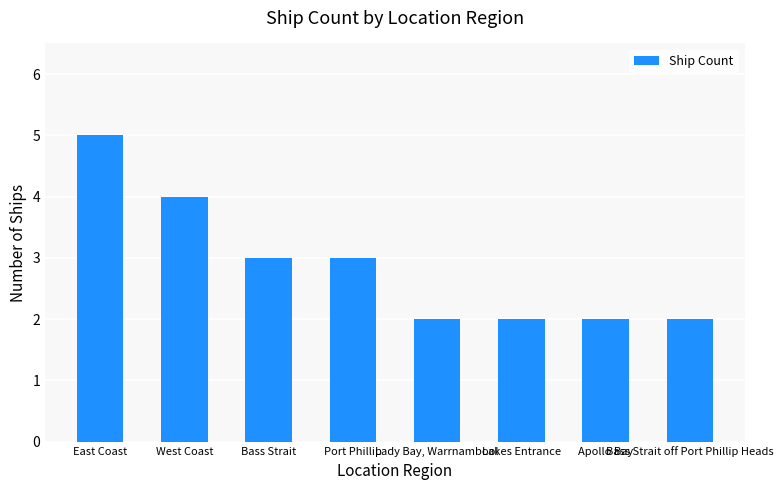

What is the difference between the maximum and minimum values?

3